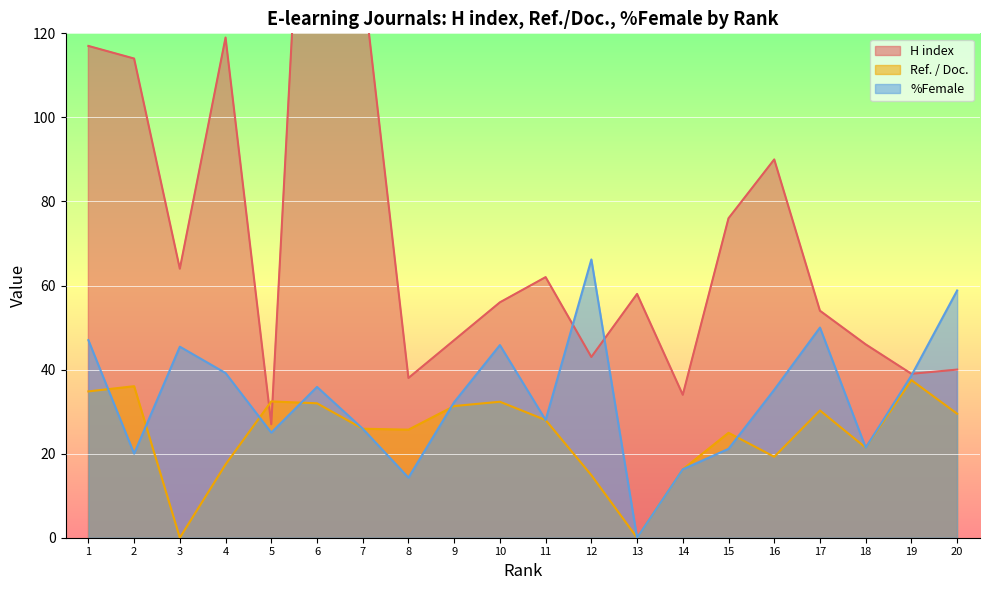

At which label does H index first exceed 58?

1